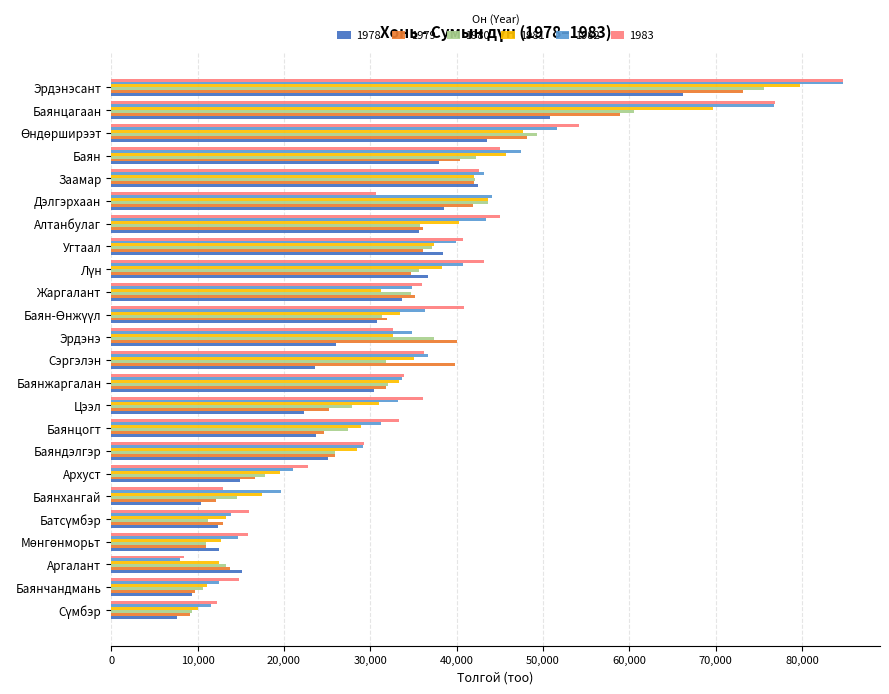

Count the number of data series in this chart.

6